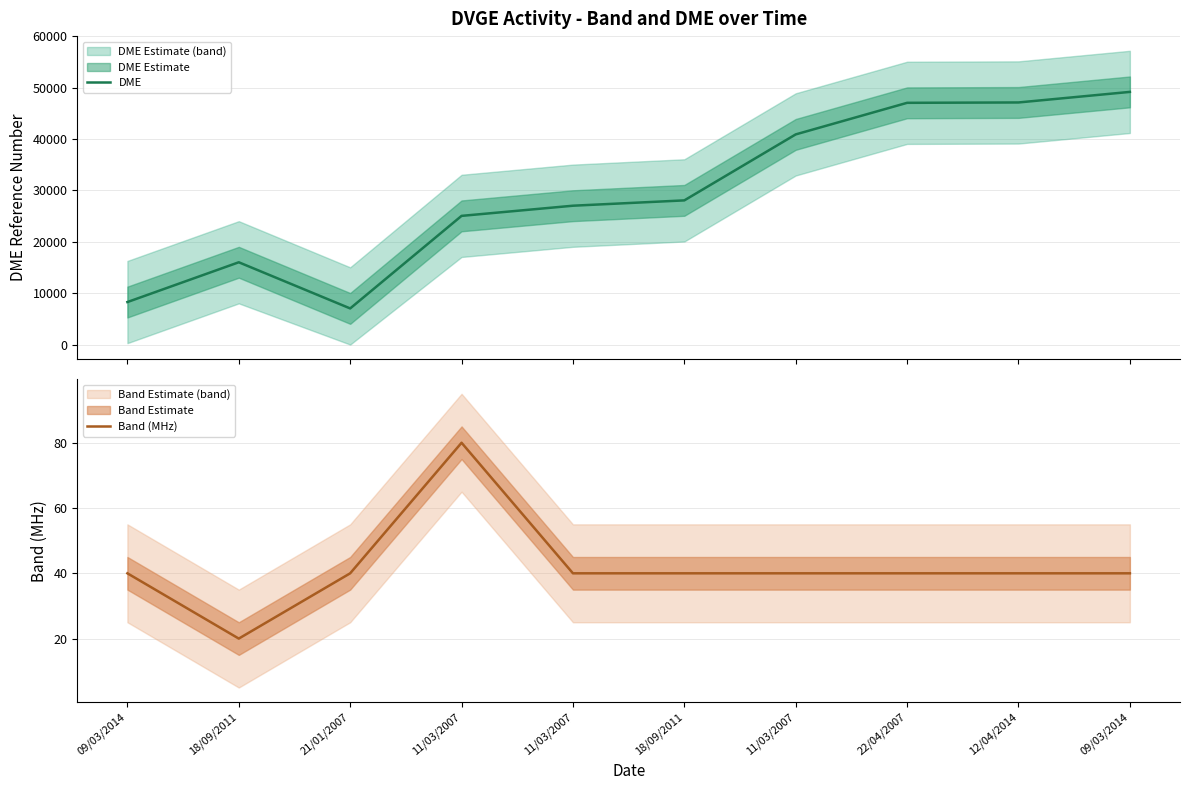

True or false: Band (MHz) and DME intersect in this chart.

False